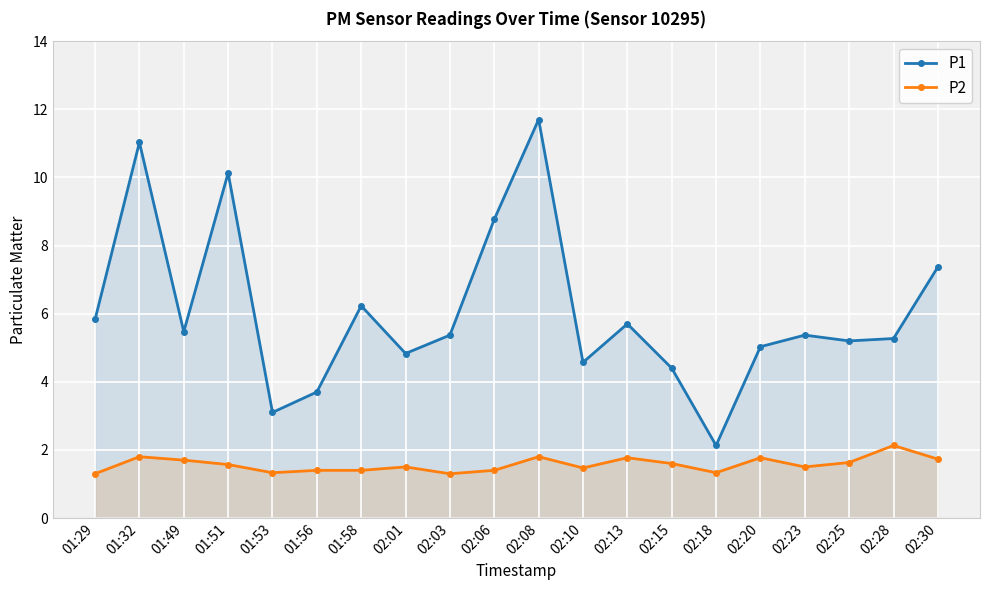

Reading right to left, extract all data points from this chart.

P1: 02:30=7.4	02:28=5.3	02:25=5.2	02:23=5.4	02:20=5.0	02:18=2.1	02:15=4.4	02:13=5.7	02:10=4.6	02:08=11.7	02:06=8.8	02:03=5.4	02:01=4.8	01:58=6.2	01:56=3.7	01:53=3.1	01:51=10.1	01:49=5.5	01:32=11.0	01:29=5.8
P2: 02:30=1.7	02:28=2.1	02:25=1.6	02:23=1.5	02:20=1.8	02:18=1.3	02:15=1.6	02:13=1.8	02:10=1.5	02:08=1.8	02:06=1.4	02:03=1.3	02:01=1.5	01:58=1.4	01:56=1.4	01:53=1.3	01:51=1.6	01:49=1.7	01:32=1.8	01:29=1.3